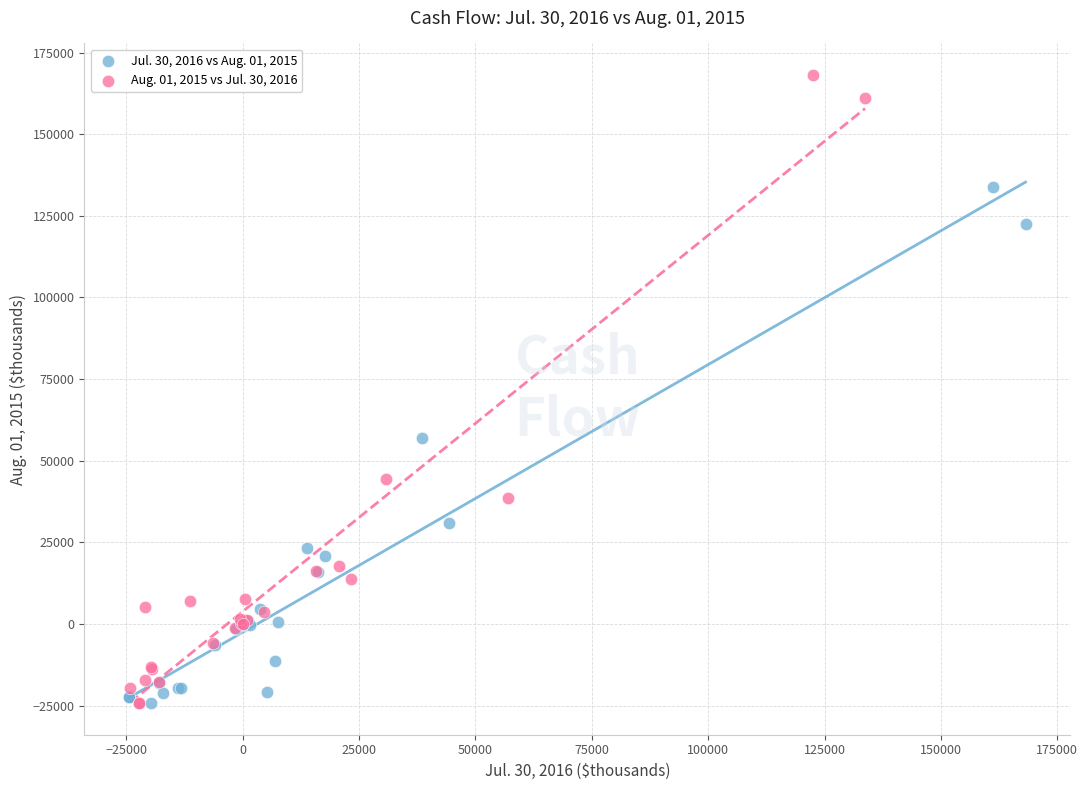

Which series reaches the maximum Y coordinate?

Aug. 01, 2015 vs Jul. 30, 2016